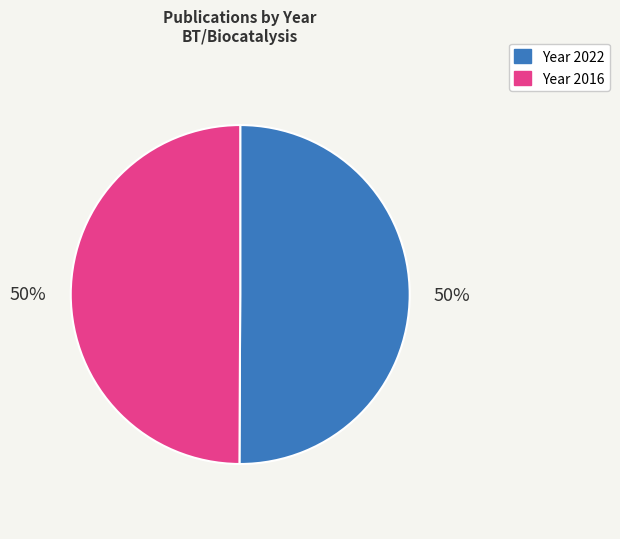

To the nearest percent, what is the average slice percentage?

50%